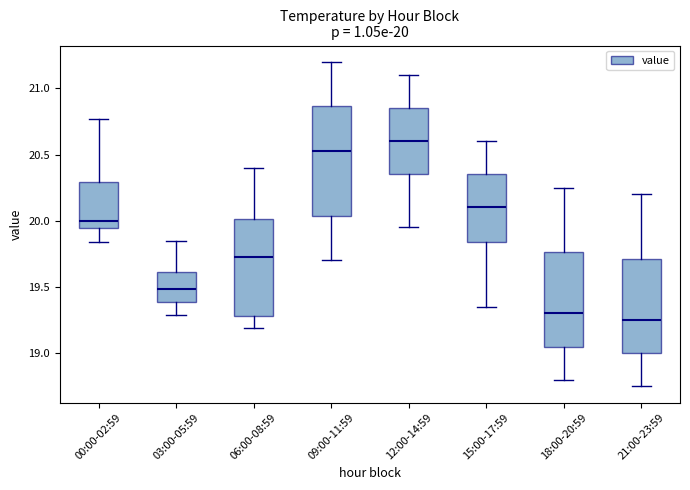

Comparing the boxes themselves (not the whiskers), which one is the tallest?

09:00-11:59